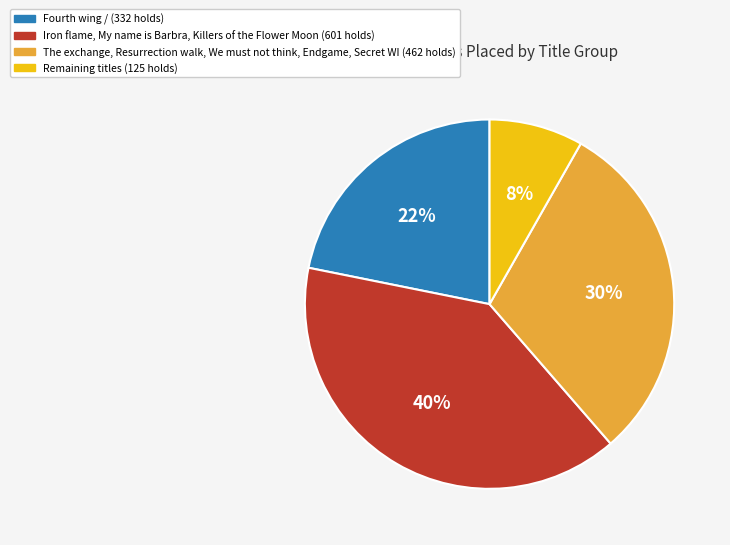

True or false: Remaining titles (125 holds) accounts for 23% of the total.

False